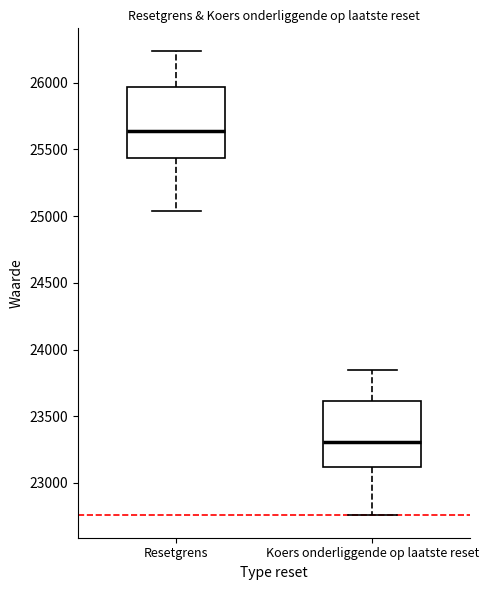

Which box has the lowest median line?

Koers onderliggende op laatste reset